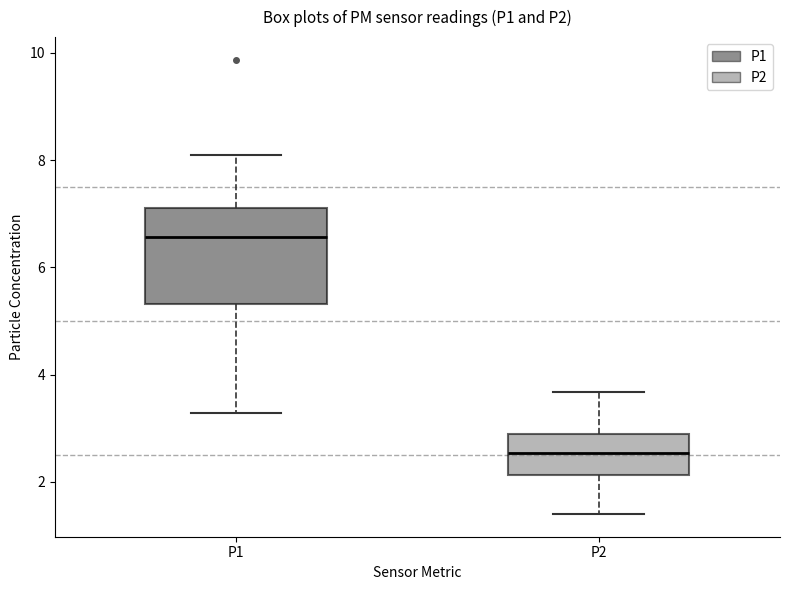

Reading left to right, transcribe this box plot: for each box, give where its median line is, the range the box spans, and where its two whiskers end, as read against the y-axis. The values are not printed on the chart, so give them approximately, as read against the axis.

P1: median 6.6, box 5.4 to 7.2, whiskers 3.2 to 8.2
P2: median 2.6, box 2.2 to 3.0, whiskers 1.4 to 3.6